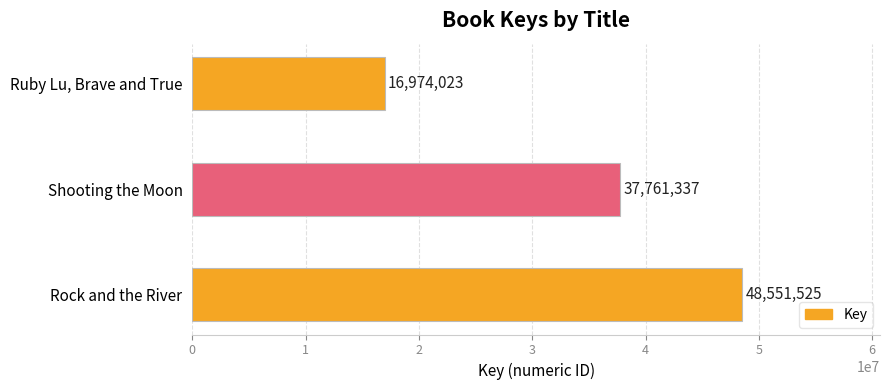

Reading bottom to top, what are all the values shown in this chart?

Rock and the River=48551525	Shooting the Moon=37761337	Ruby Lu, Brave and True=16974023